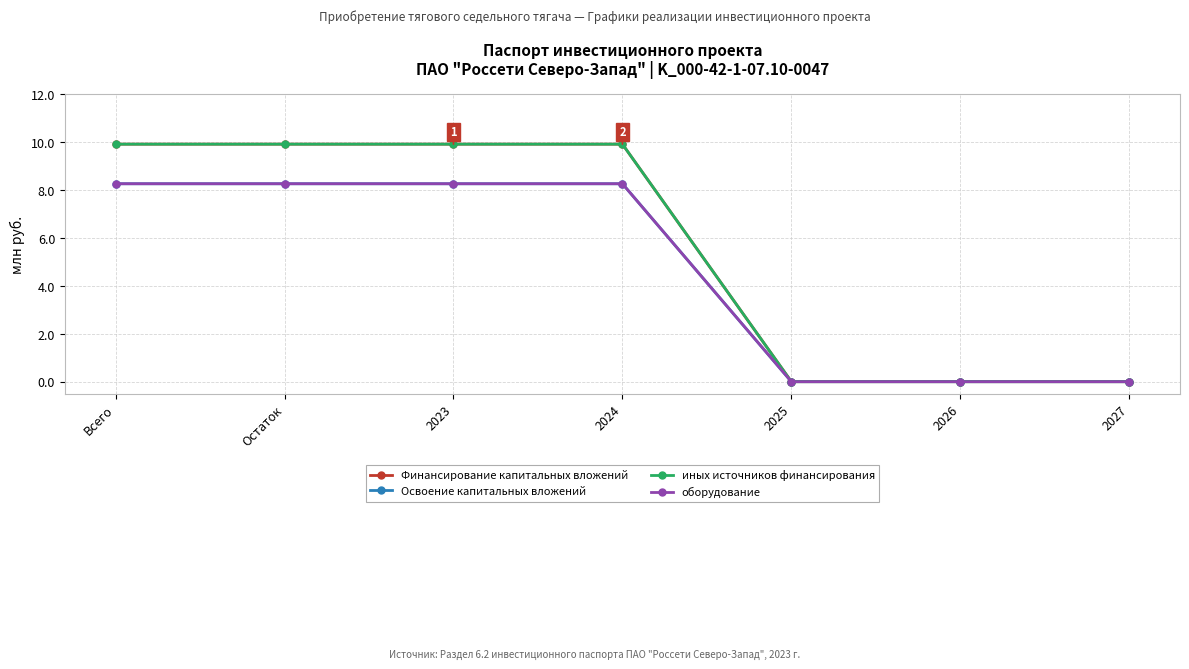

Does the chart have visible grid lines?

Yes